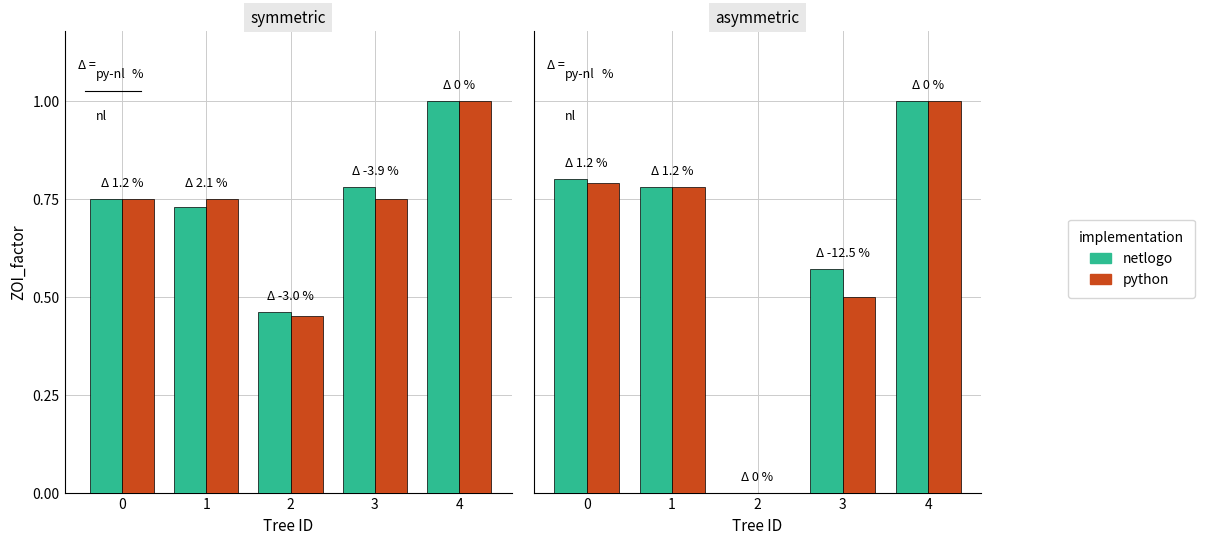

How many values in python are above zero?

4